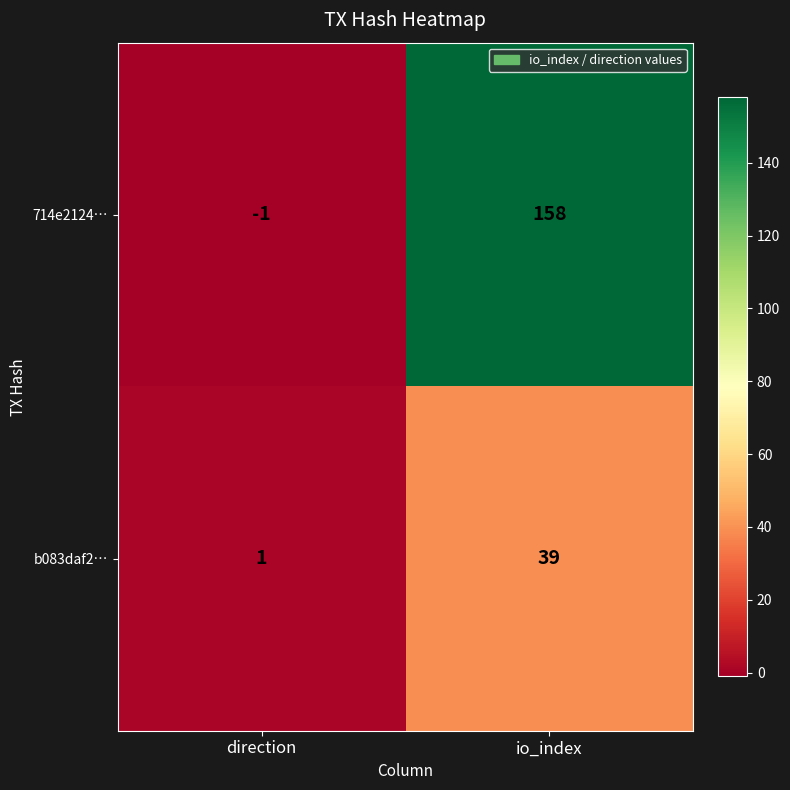

Which series has the largest total across all categories?

714e2124…